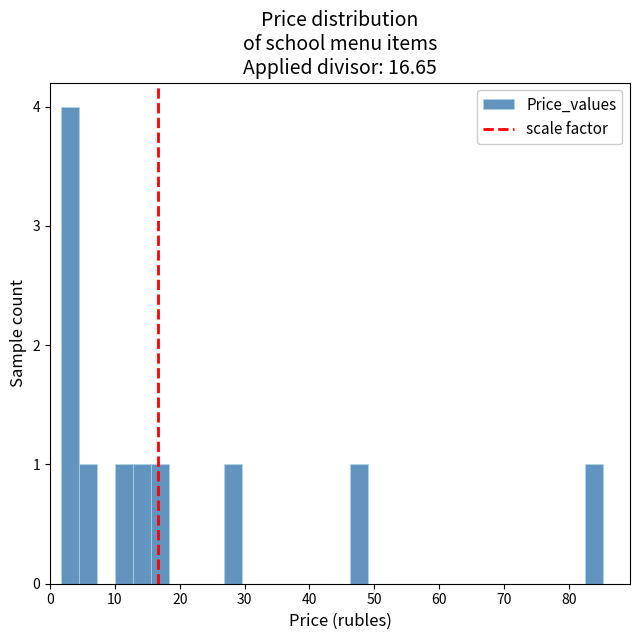

Around what value on the x-axis is the tallest bar? Give the approximate position of its centre, as read against the axis.

3